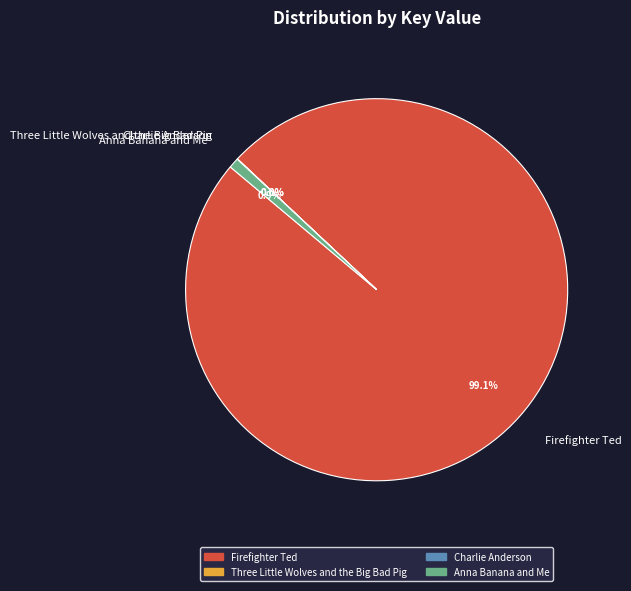

Is there a majority slice in this chart?

Yes